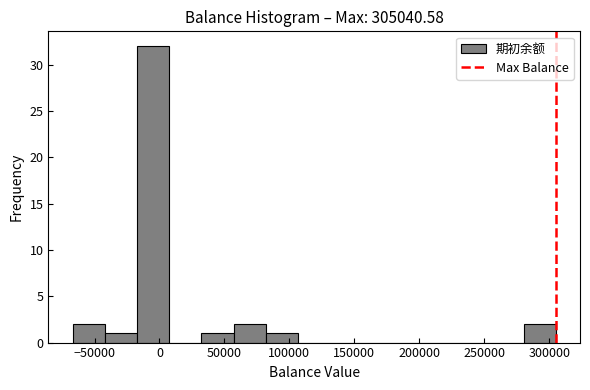

How tall is the bar that spans -40000 to -15000 on the x-axis? Neither the bar edges nor the heights are printed on the chart, so give them approximately, as read against the axes.

1